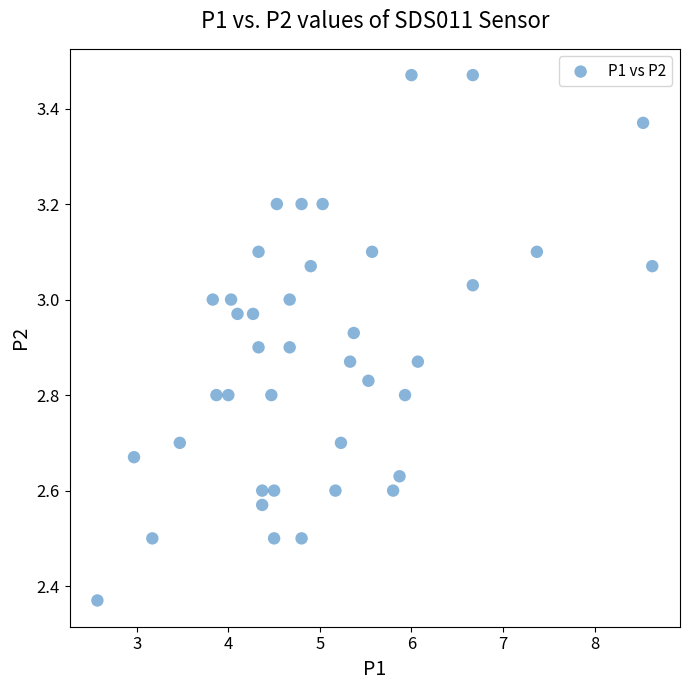

What is the range of X values (max minus min)?

6.1